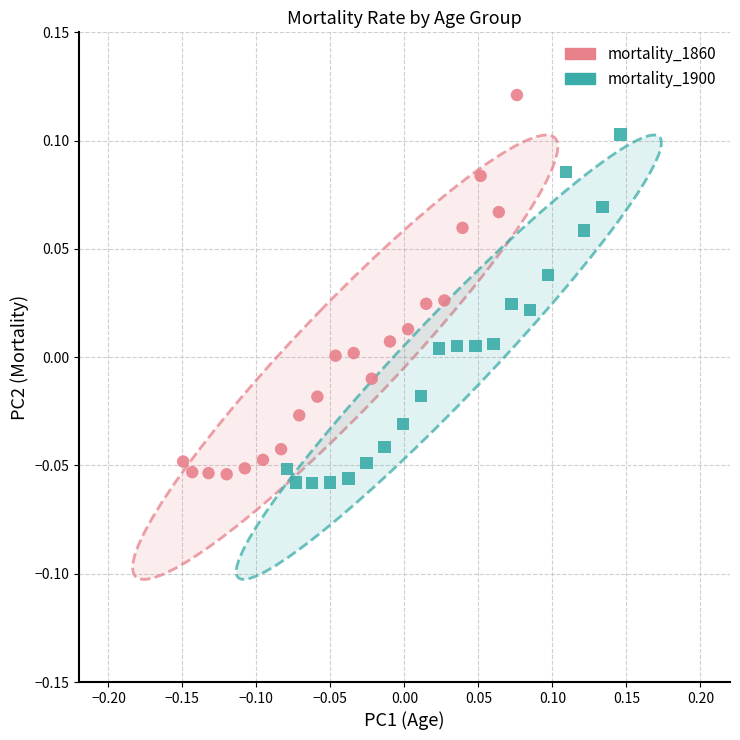

Which series contains the lowest Y value?

mortality_1900